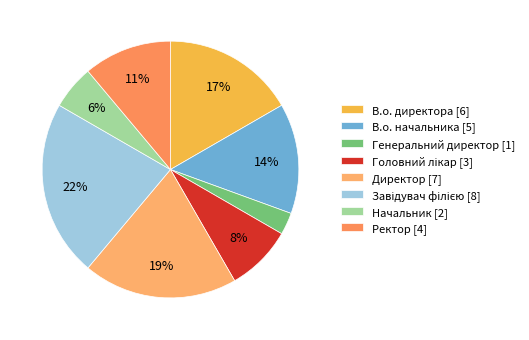

To the nearest percent, what is the average slice percentage?

12%